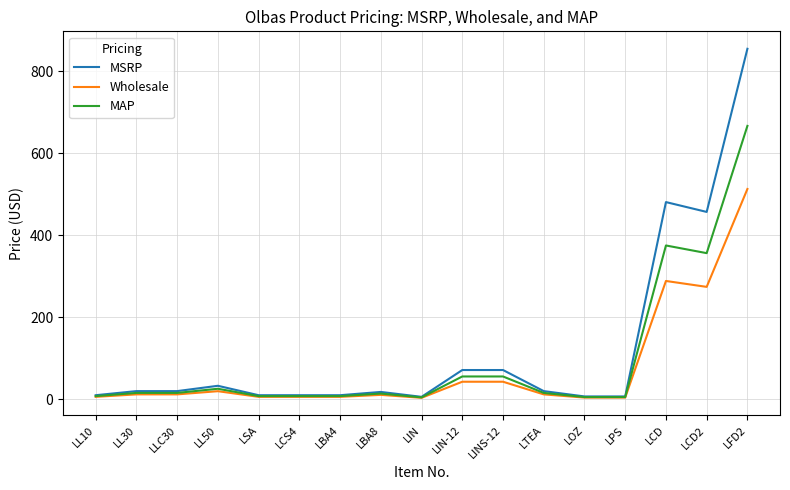

What is the average value of the MSRP series?

123.9